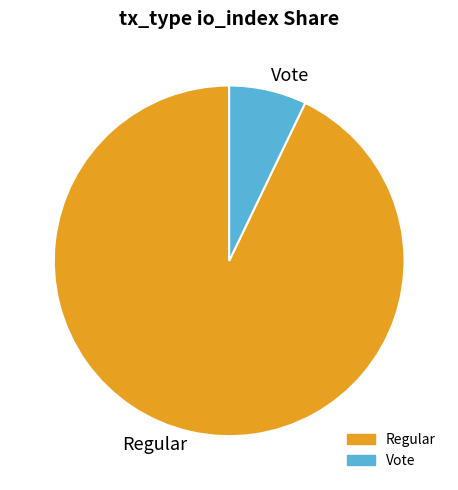

Which slice is the smallest?

Vote